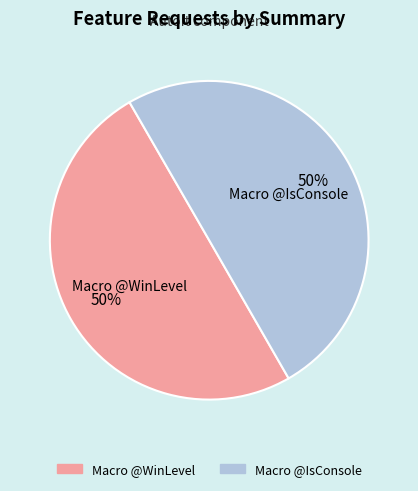

To the nearest percent, what is the combined percentage of Macro @WinLevel and Macro @IsConsole?

100%